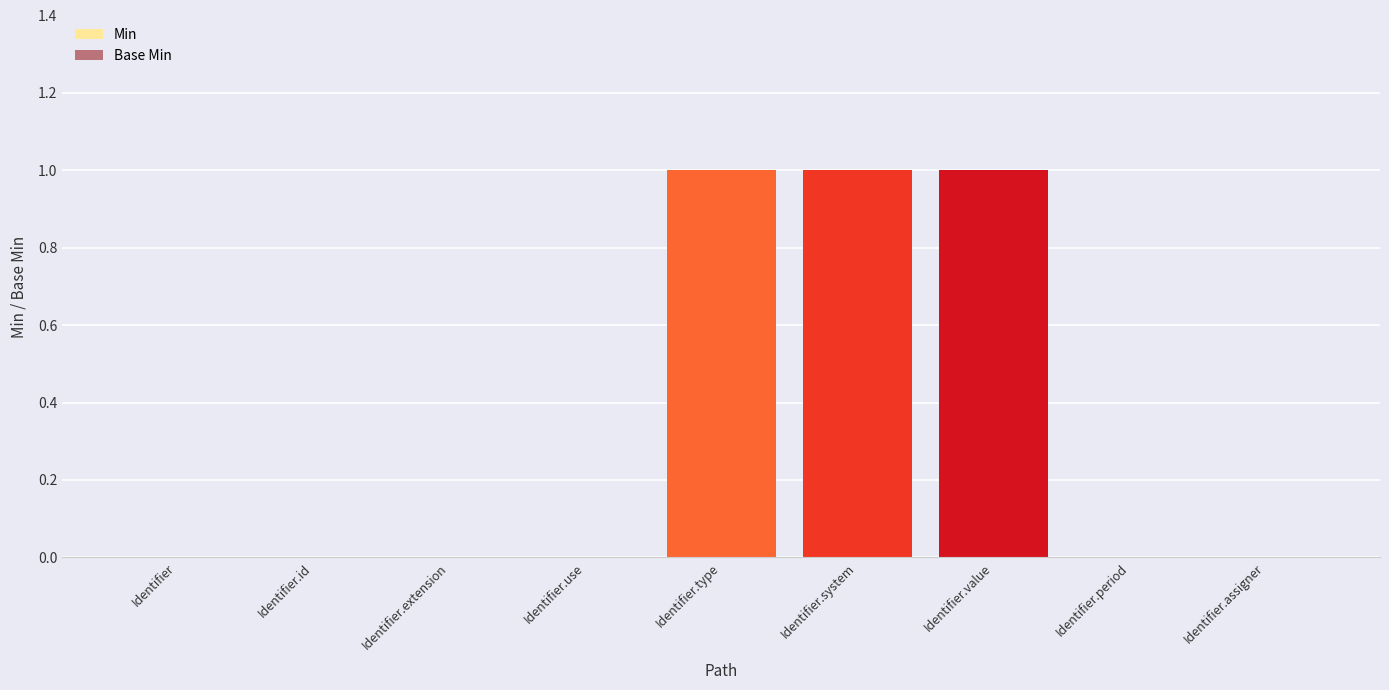

Is it true that the value at Identifier.period is 0?

True